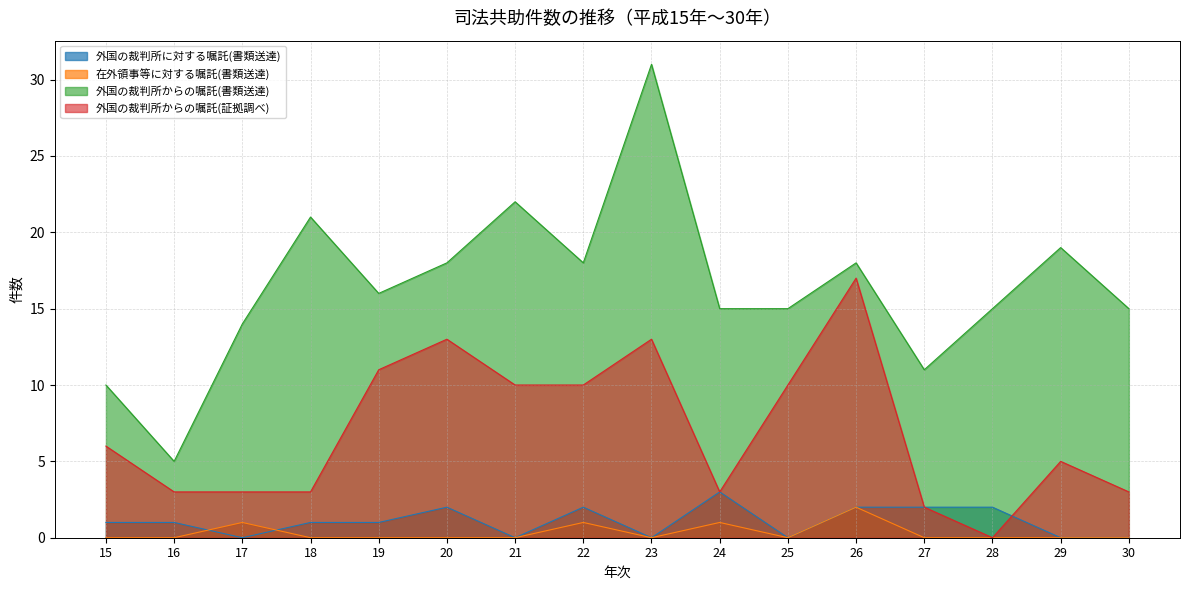

At which category does 外国の裁判所に対する嘱託(書類送達) reach its first local valley?

17